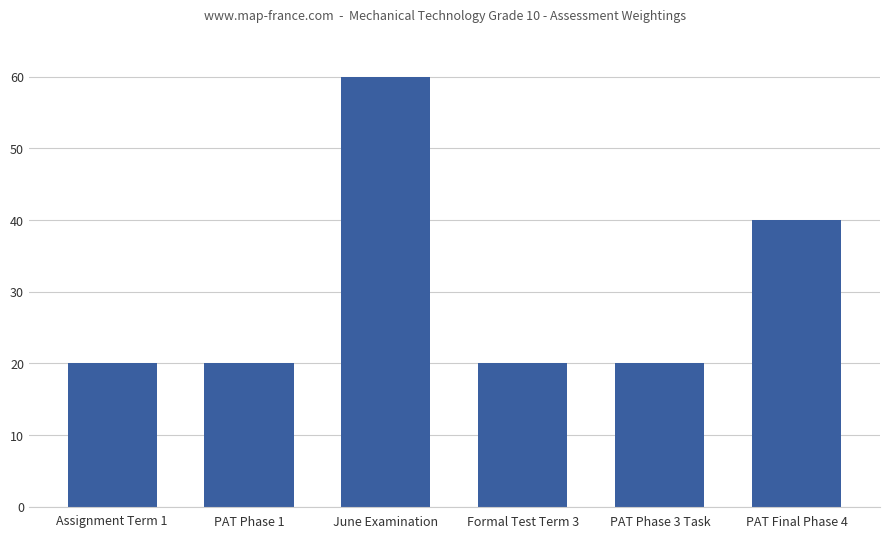

What is the difference between the maximum and minimum values?

40